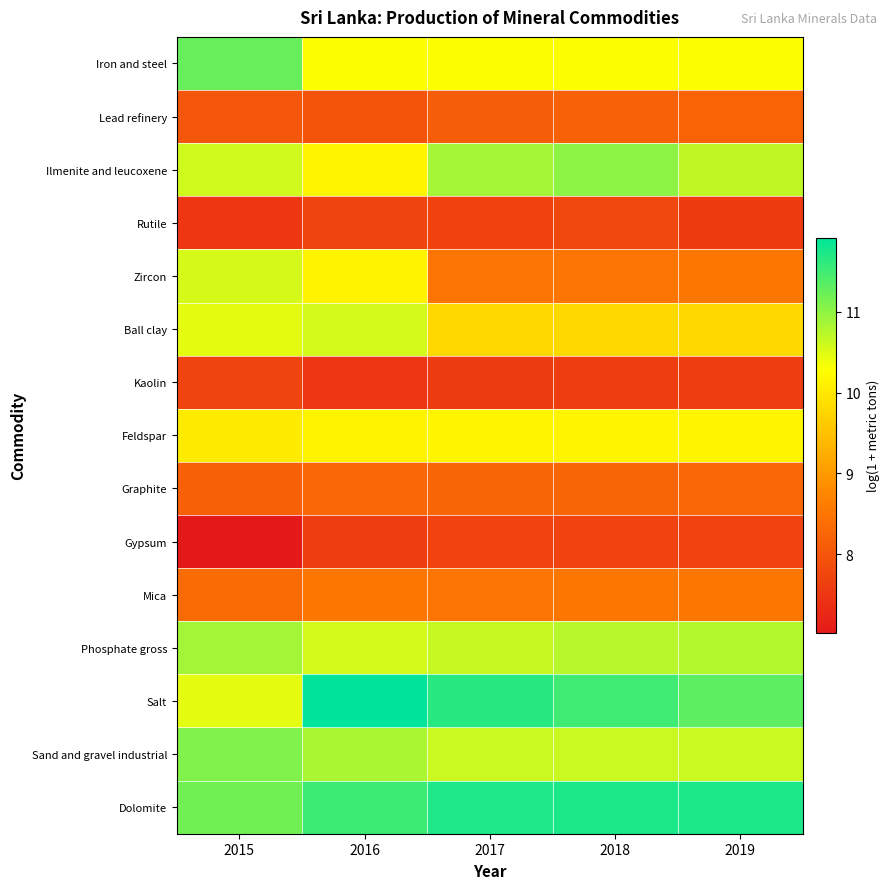

Which series has the widest spread of values?

Zircon